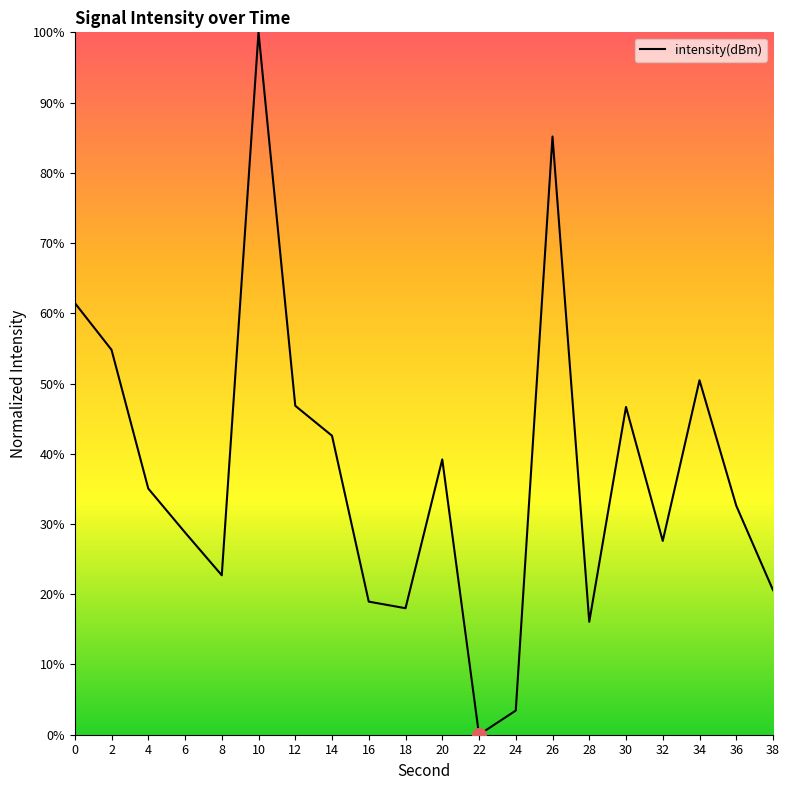

What is the difference between the maximum and minimum values?

100.0